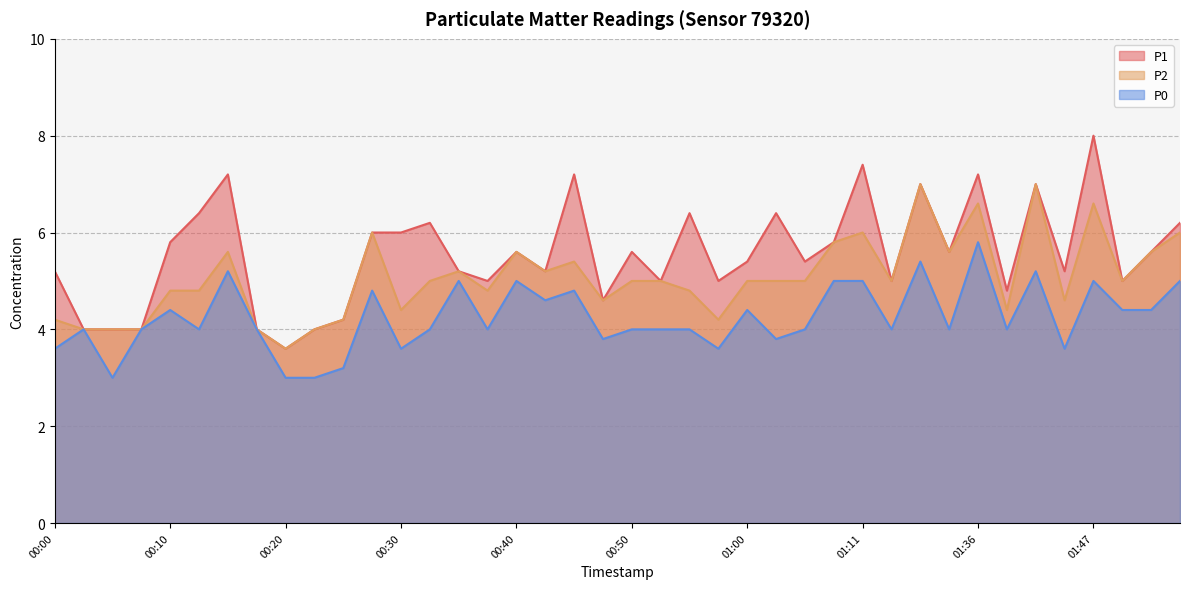

What is the total value across all series at 01:54?

17.2